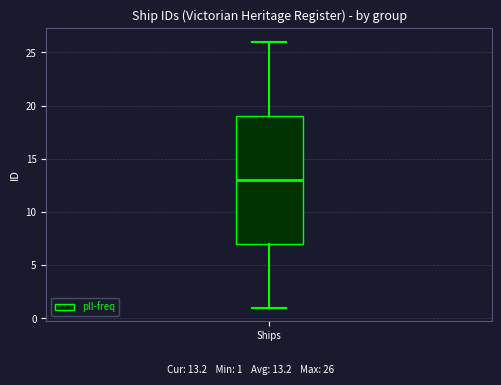

Transcribe this box plot: give where the median line is, the range the box spans, and where the two whiskers end, as read against the y-axis. The values are not printed on the chart, so give them approximately, as read against the axis.

median 13, box 7 to 19, whiskers 1 to 26